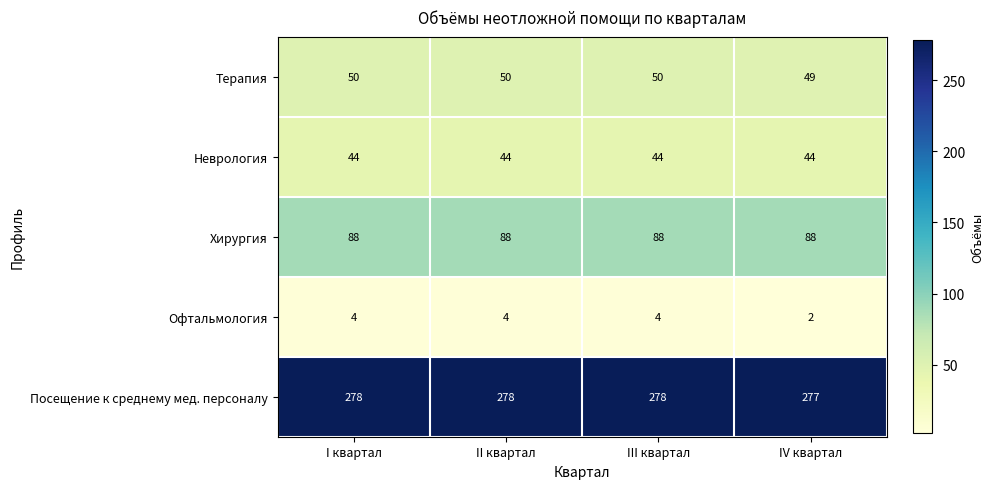

Which series has the widest spread of values?

Офтальмология